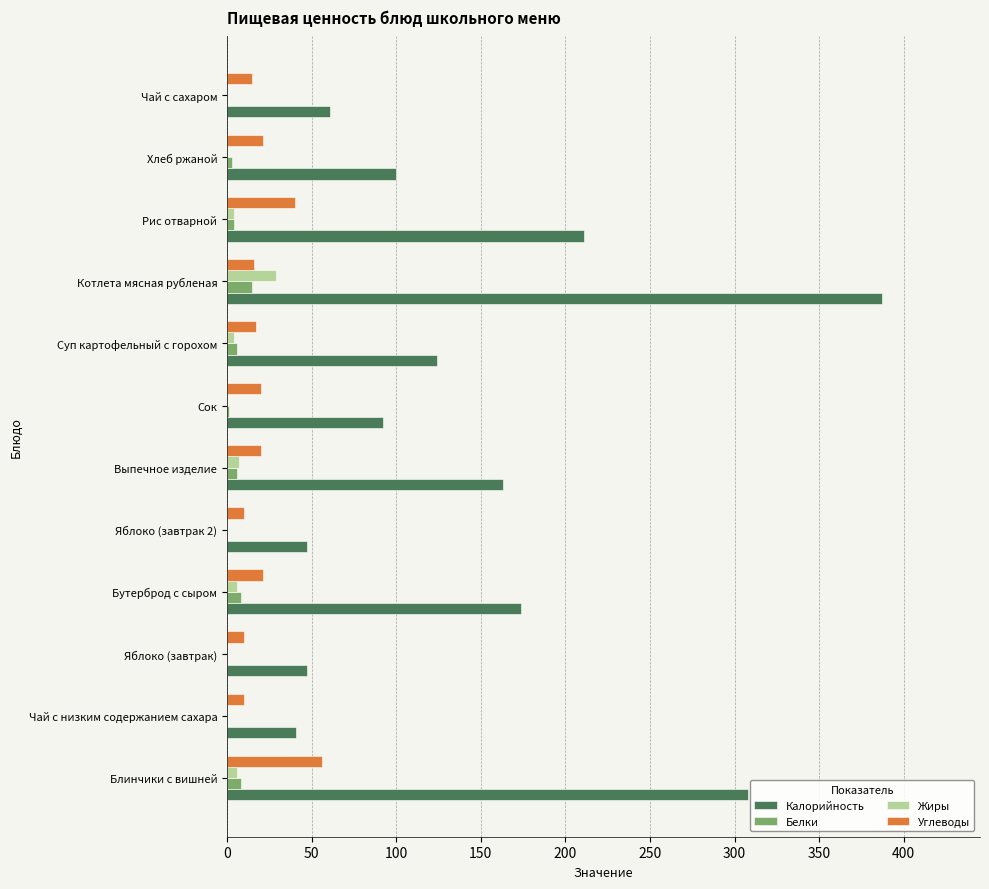

Is the value of Белки at Яблоко (завтрак) greater than the value of Углеводы at Выпечное изделие?

No